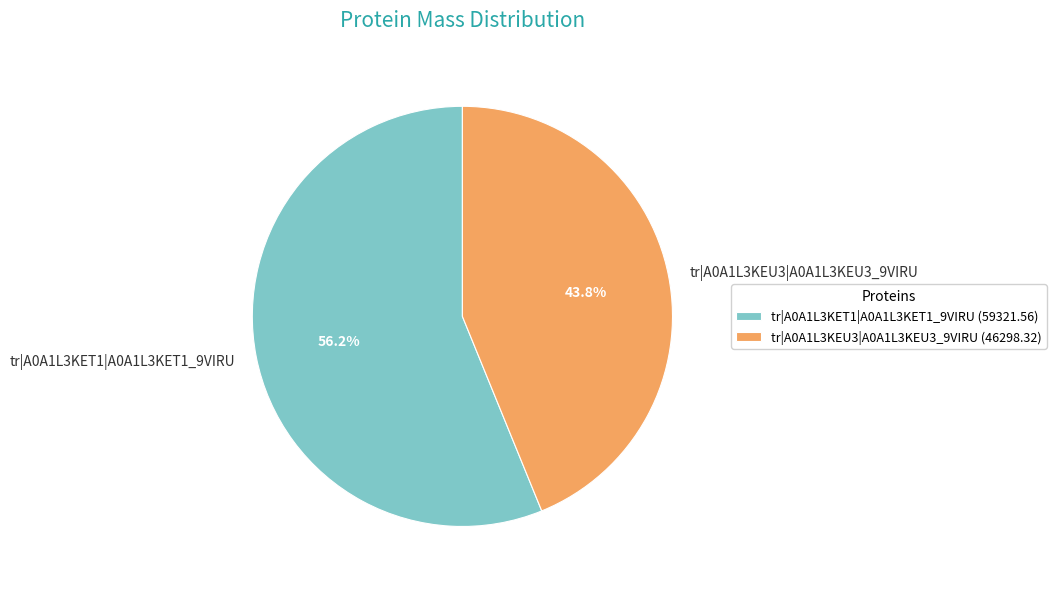

True or false: tr|A0A1L3KEU3|A0A1L3KEU3_9VIRU accounts for 29% of the total.

False